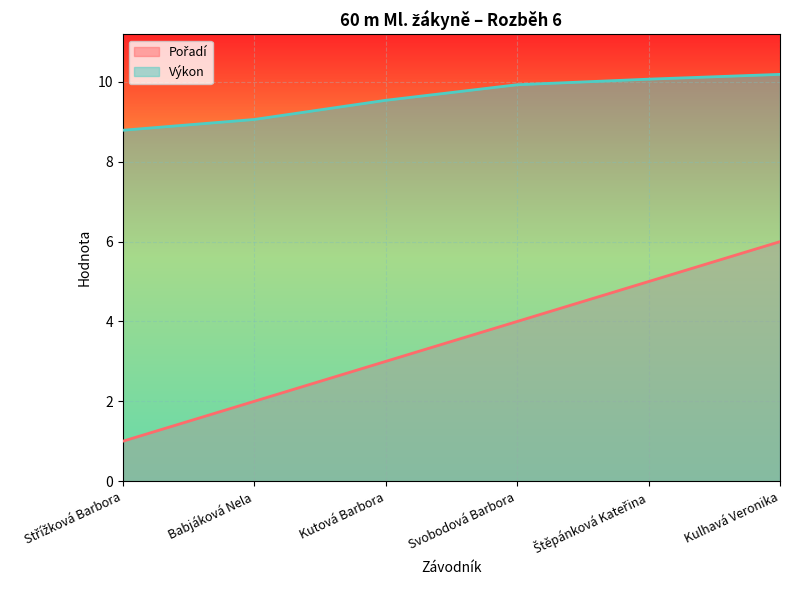

What is the label of the 2nd point from the left?

Babjáková Nela